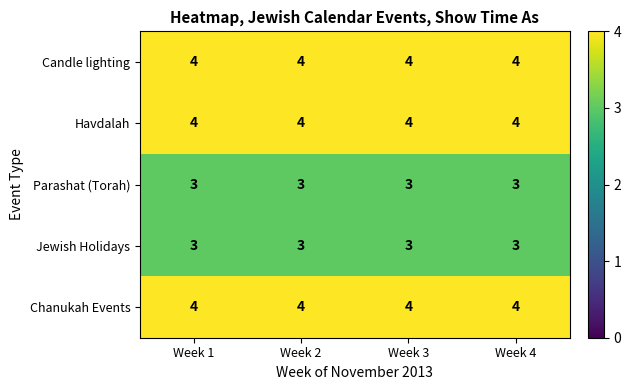

What value does the Havdalah series have at Week 3?

4